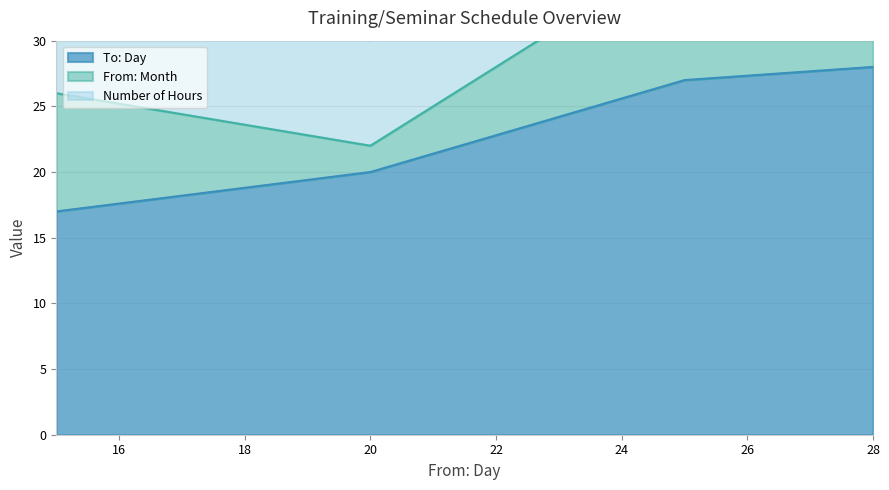

What is the value of the From: Month point at the 4th from the left?

9